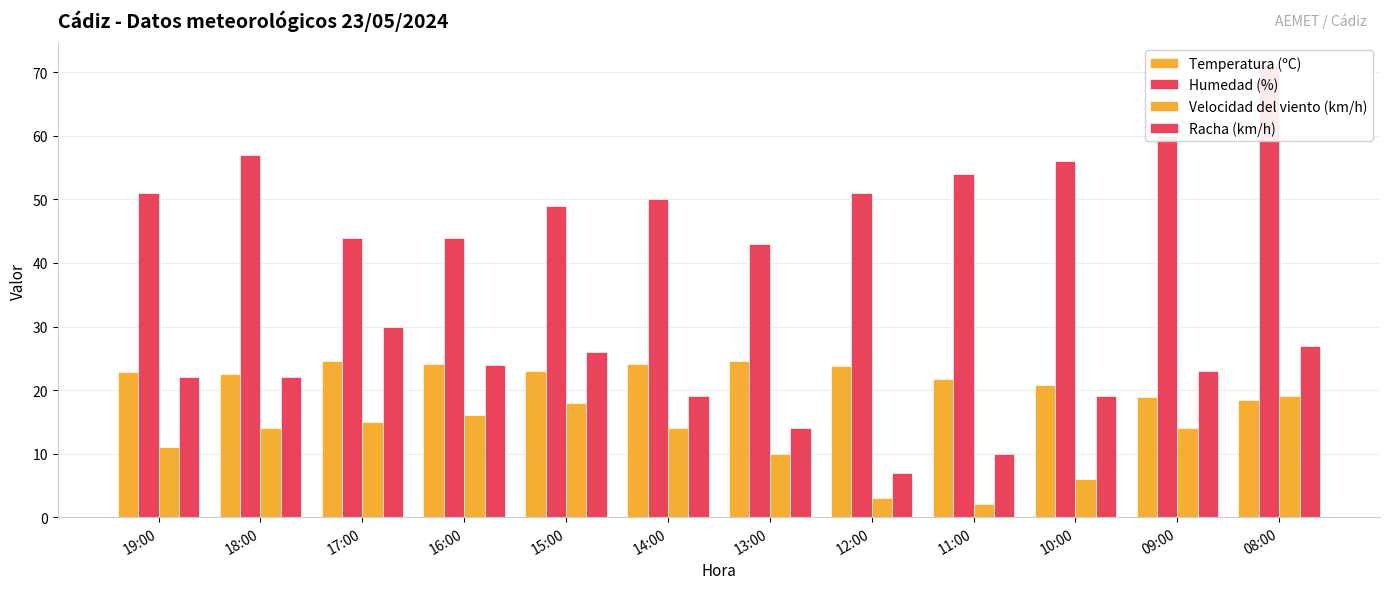

What is the maximum value shown in the chart?

71.0